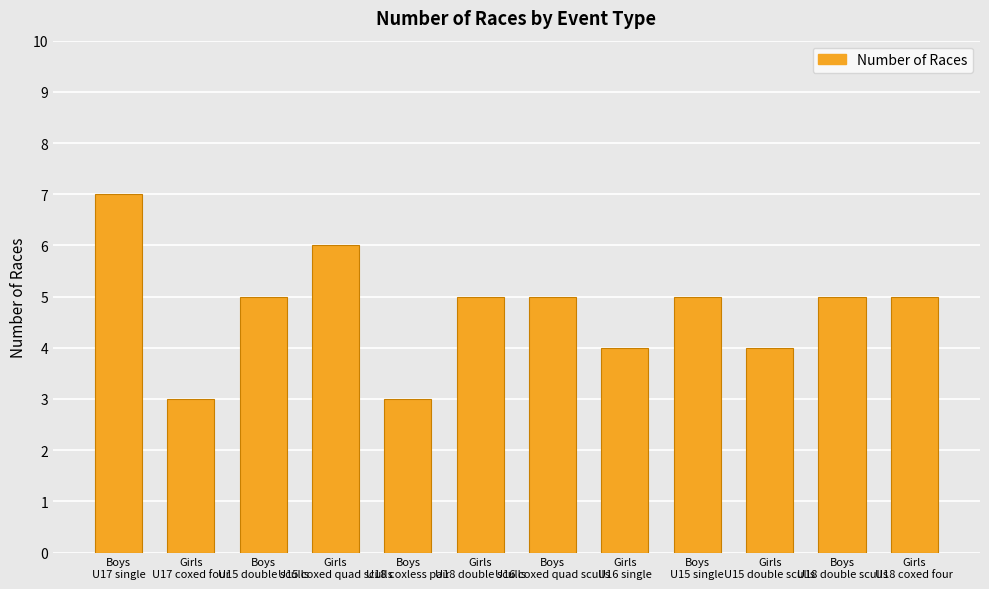

What is the sum of the values at Girls
U18 double sculls and Boys
U18 coxless pair?

8